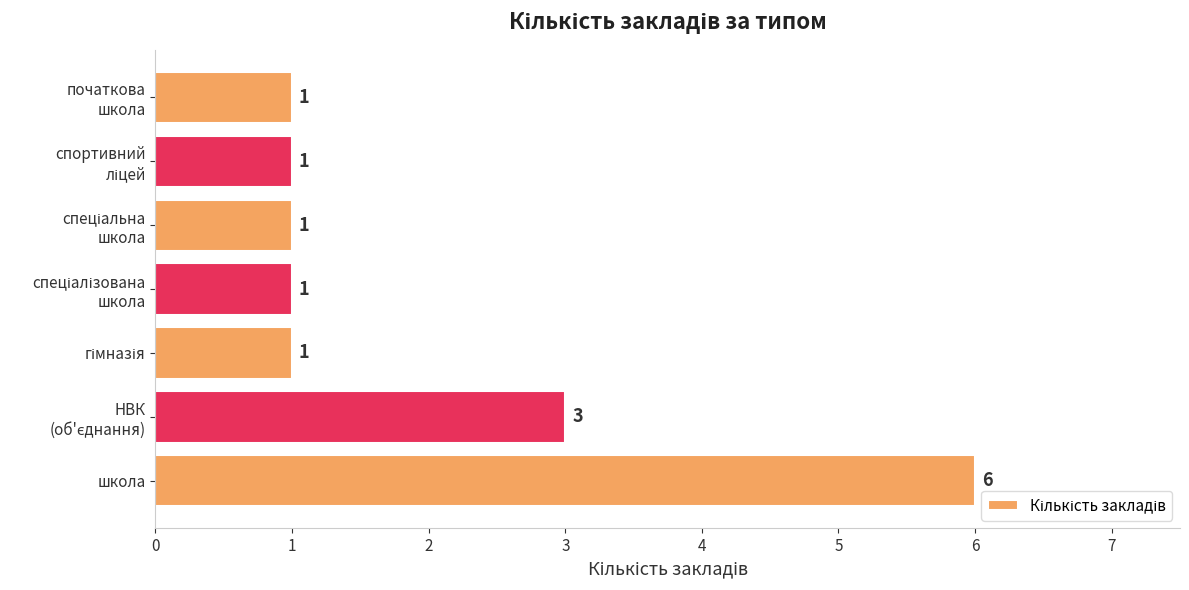

Which category has the highest value across all series?

школа